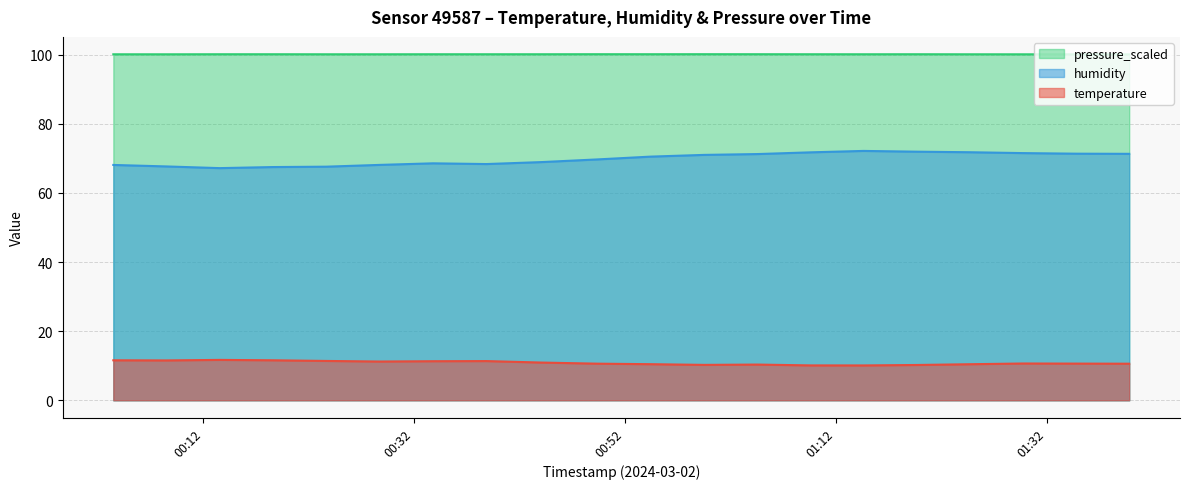

How many lines are shown in the chart?

3